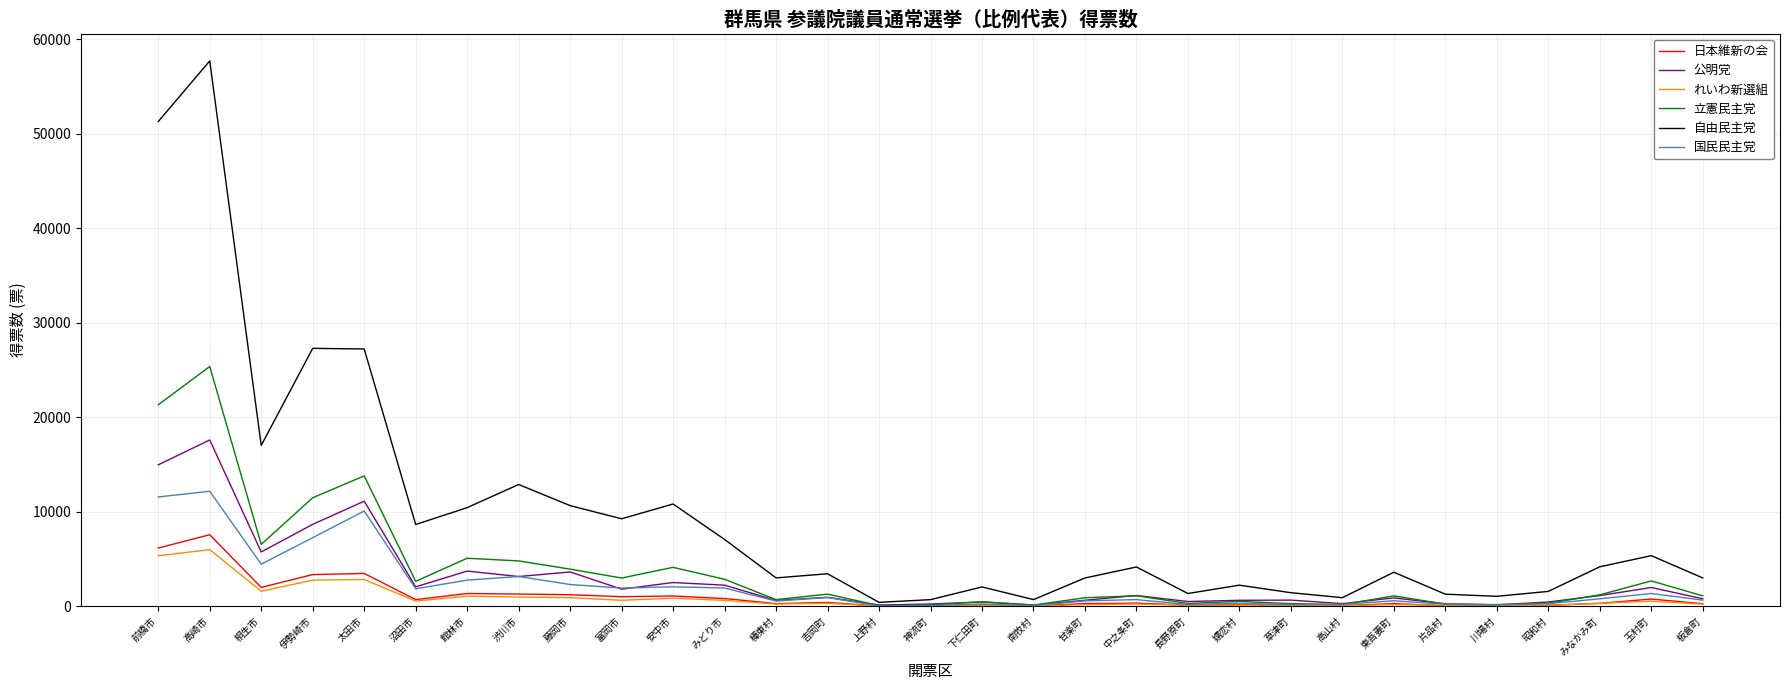

The value of 自由民主党 at みどり市 is 7059.1. True or false?

True